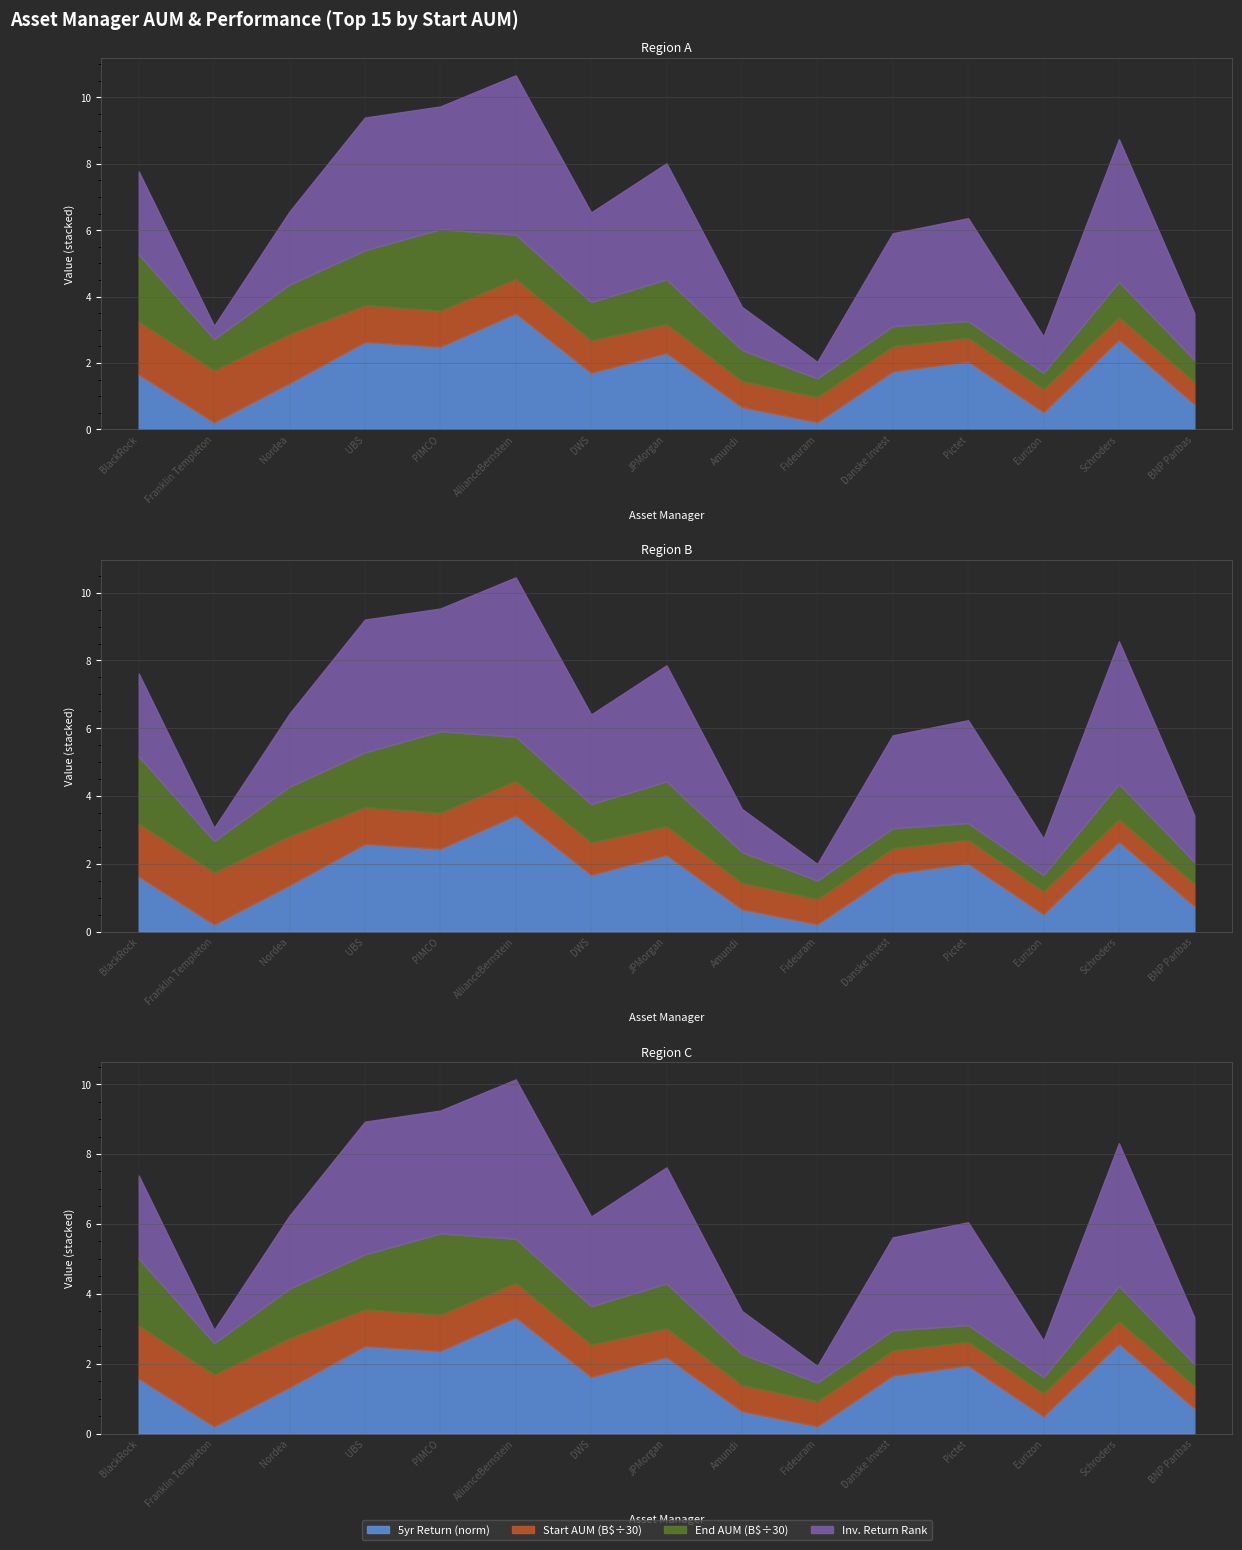

Which has a higher value, Pictet or Schroders?

Schroders